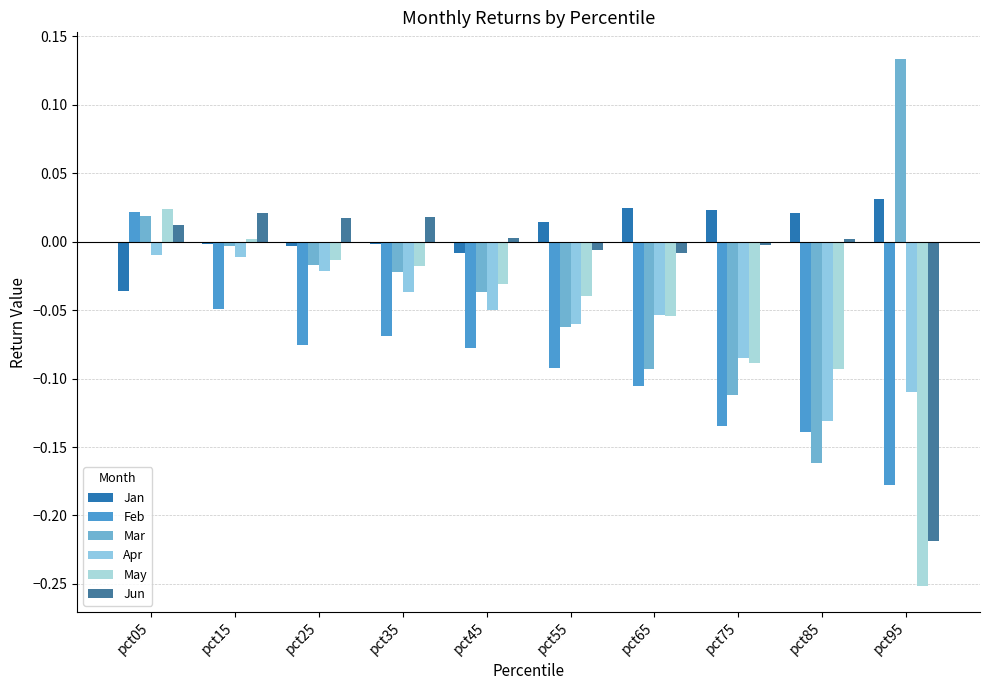

Rank the series by their maximum value, from highest to lowest.

Mar, Jan, May, Feb, Jun, Apr